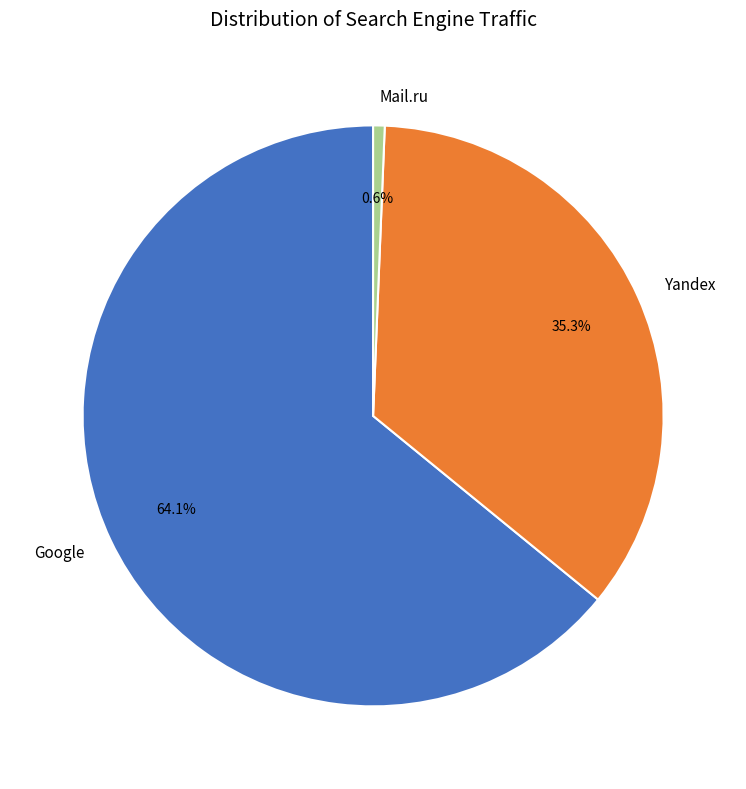

Do Yandex and Google together represent more than half of the pie?

Yes